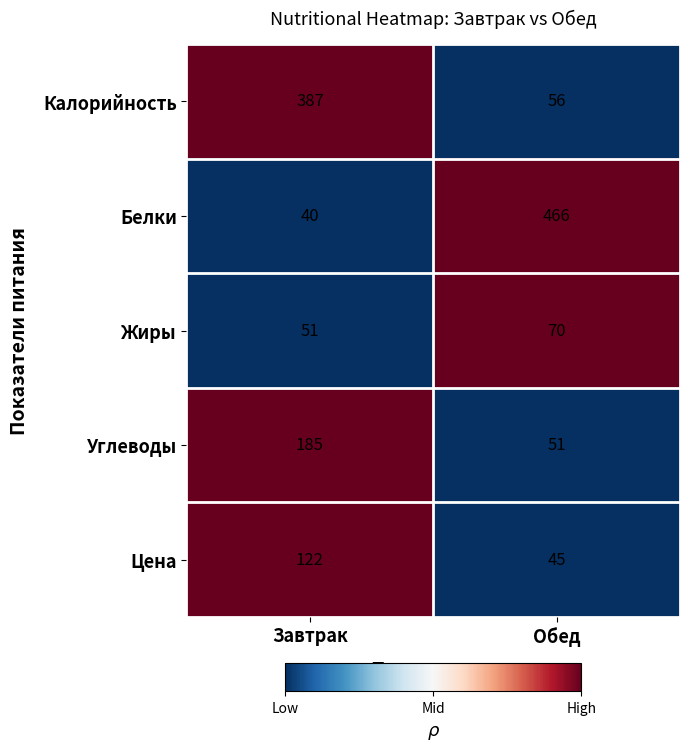

The Калорийность series shows 387 at Завтрак. True or false?

True